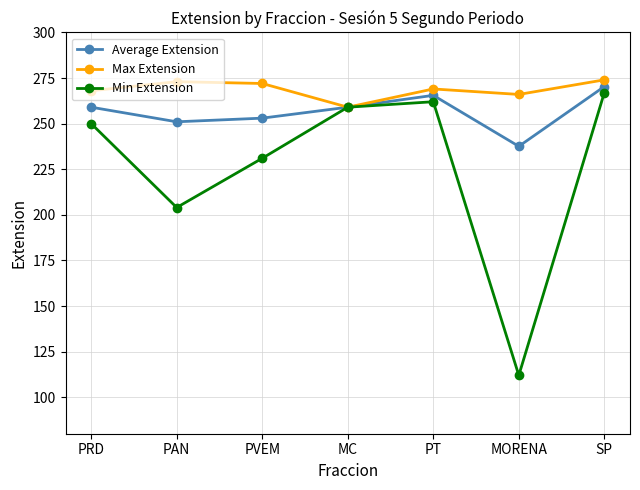

What is the value of the Average Extension point at the 6th from the left?

237.6